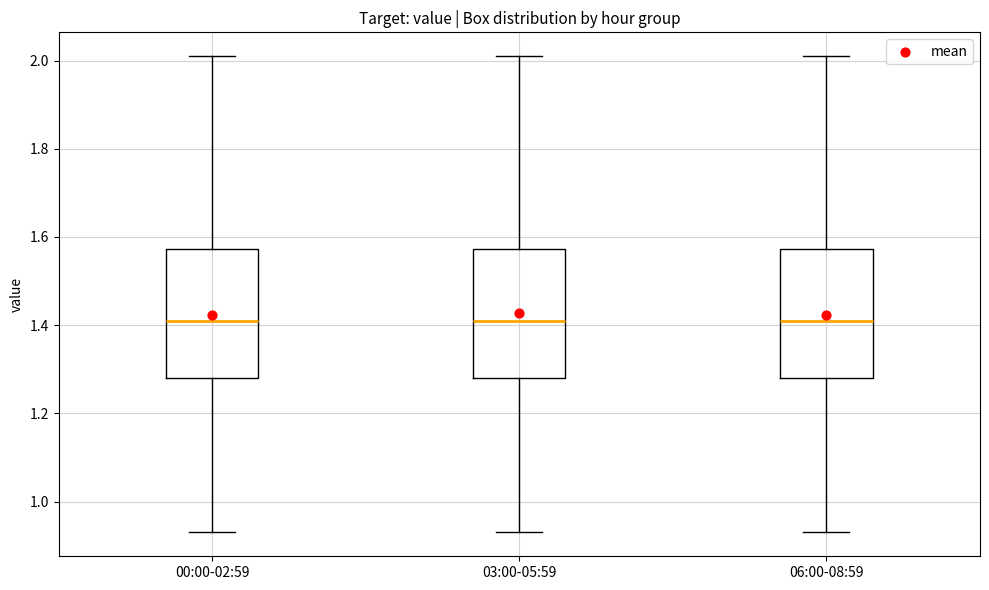

Where does the median line of the box for 06:00-08:59 sit on the y-axis? The values are not printed on the chart, so give them approximately, as read against the axis.

1.42